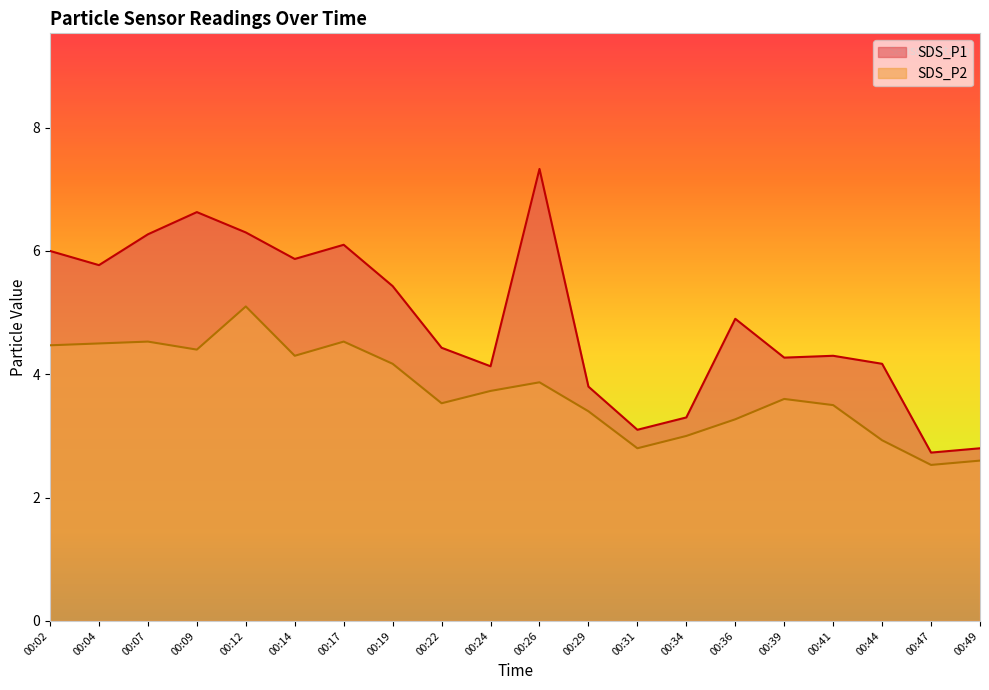

True or false: SDS_P2 and SDS_P1 intersect in this chart.

False